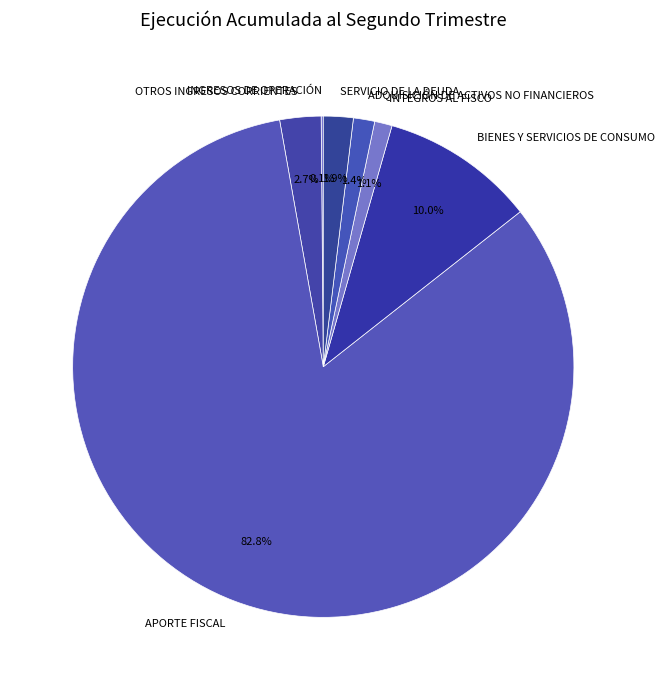

Is APORTE FISCAL the majority of the pie?

Yes